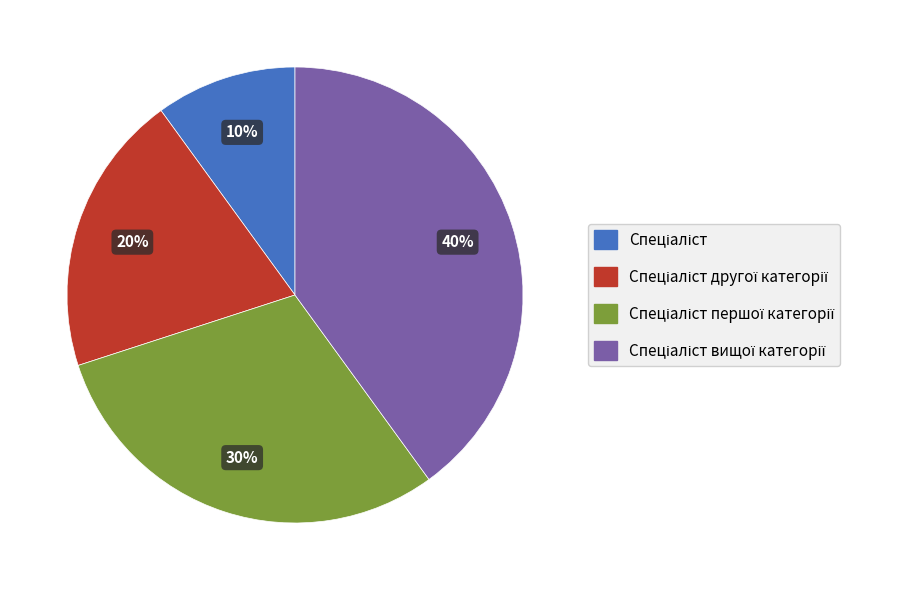

To the nearest percent, what is the average slice percentage?

25%